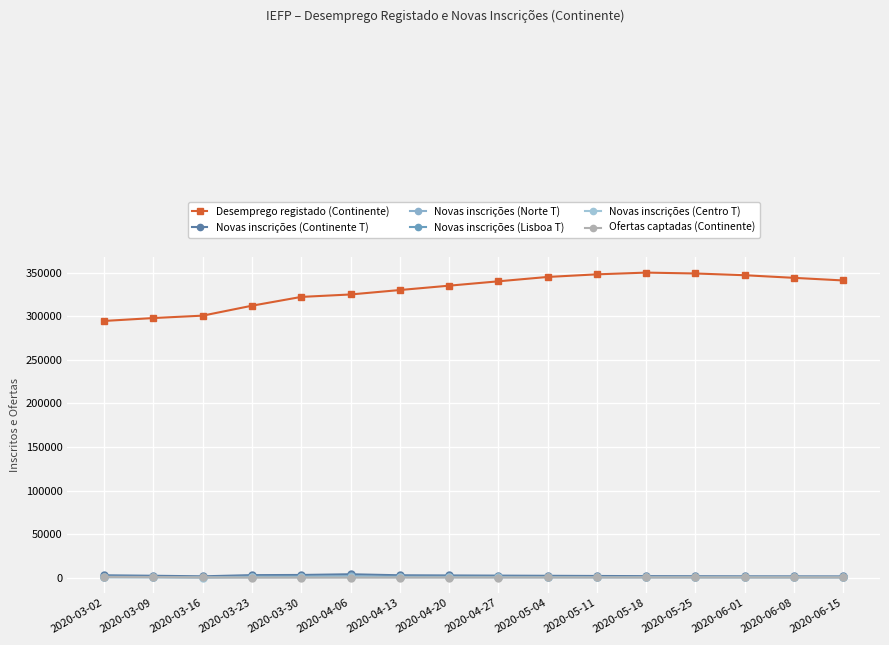

Where do Ofertas captadas (Continente) and Novas inscrições (Centro T) first cross each other?

2020-03-16 and 2020-03-23